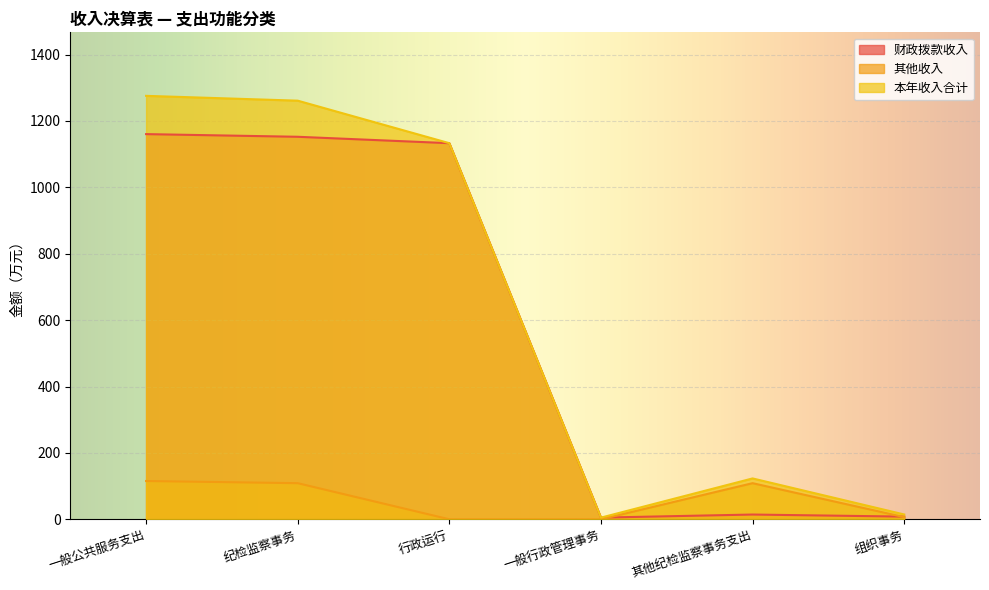

True or false: 其他收入 and 本年收入合计 intersect in this chart.

False